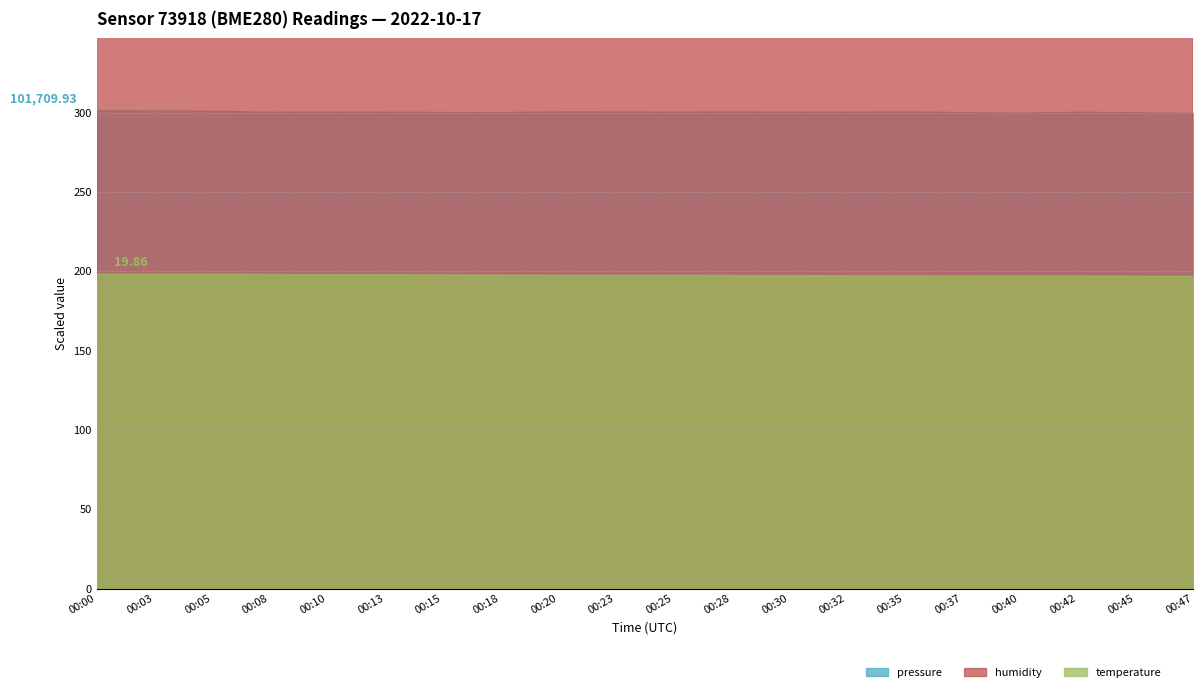

Which series changed the most between 00:25 and 00:30?

pressure